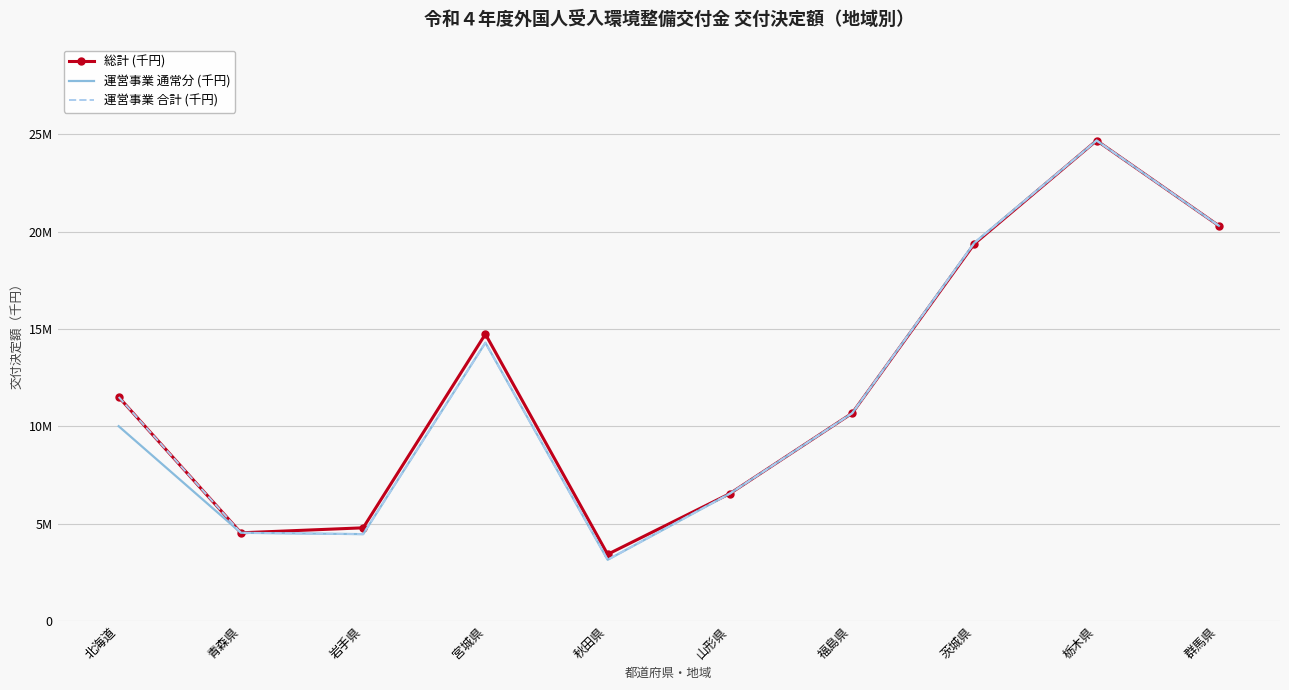

True or false: 運営事業 通常分 (千円) and 運営事業 合計 (千円) intersect in this chart.

False